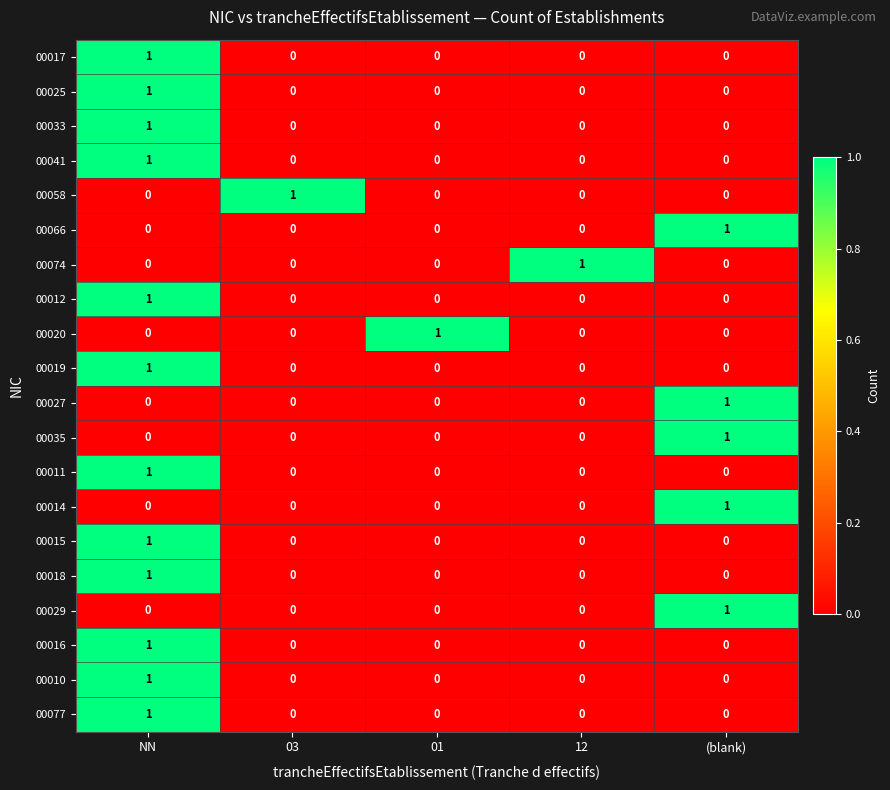

How many categories are shown in the chart?

5